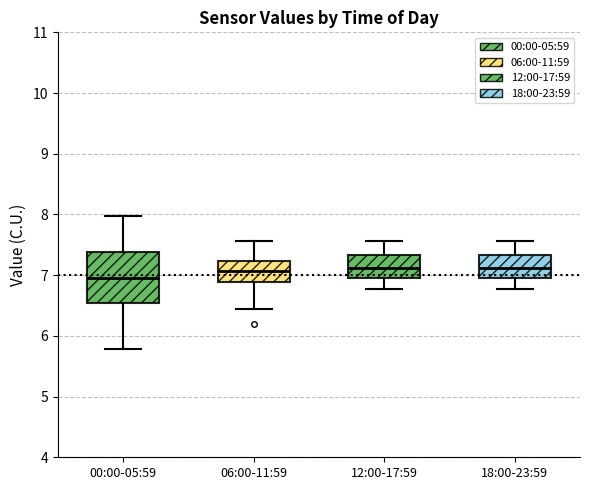

Reading left to right, transcribe this box plot: for each box, give where its median line is, the range the box spans, and where its two whiskers end, as read against the y-axis. The values are not printed on the chart, so give them approximately, as read against the axis.

00:00-05:59: median 7.0, box 6.5 to 7.4, whiskers 5.8 to 8.0
06:00-11:59: median 7.1, box 6.9 to 7.2, whiskers 6.5 to 7.6
12:00-17:59: median 7.1, box 7.0 to 7.3, whiskers 6.8 to 7.6
18:00-23:59: median 7.1, box 7.0 to 7.3, whiskers 6.8 to 7.6